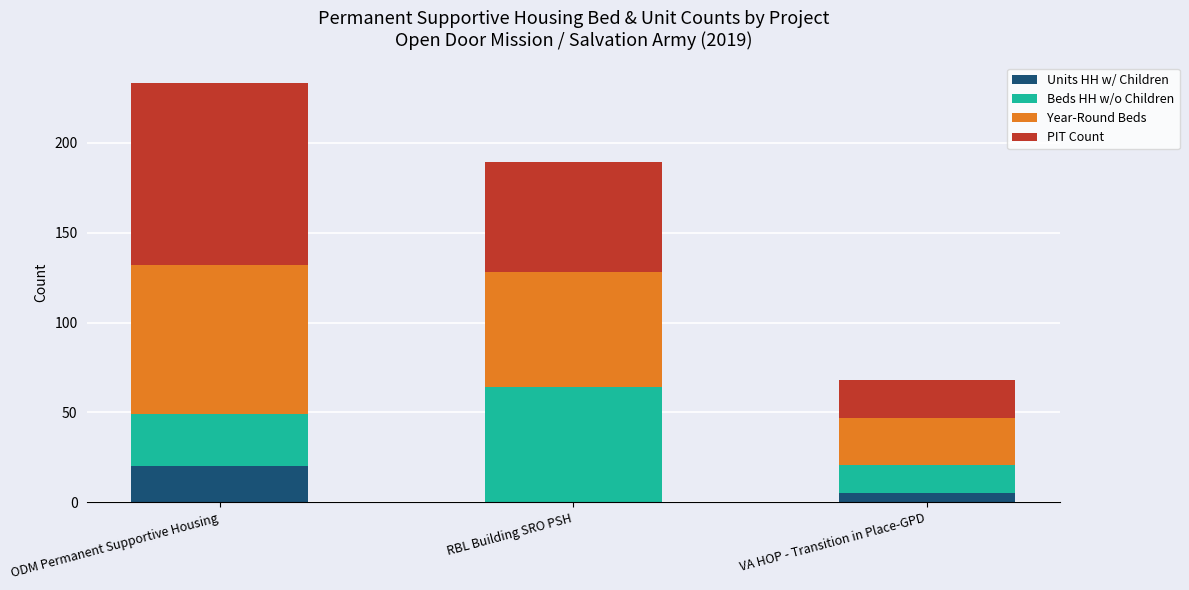

Reading right to left, transcribe the values for Units HH w/ Children.

VA HOP - Transition in Place-GPD=5	RBL Building SRO PSH=0	ODM Permanent Supportive Housing=20